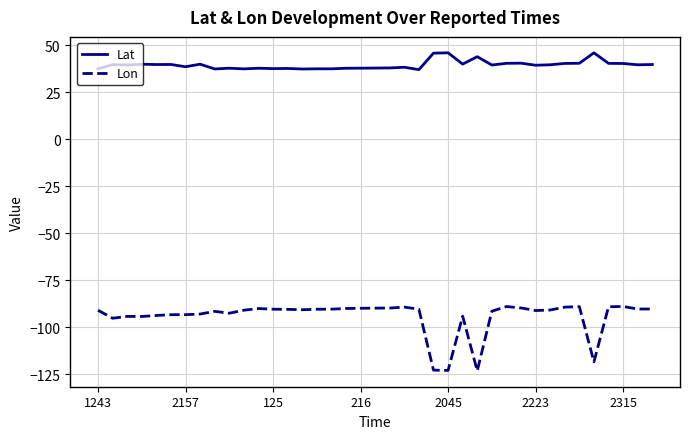

What is the lowest value of the Lat series?

37.1